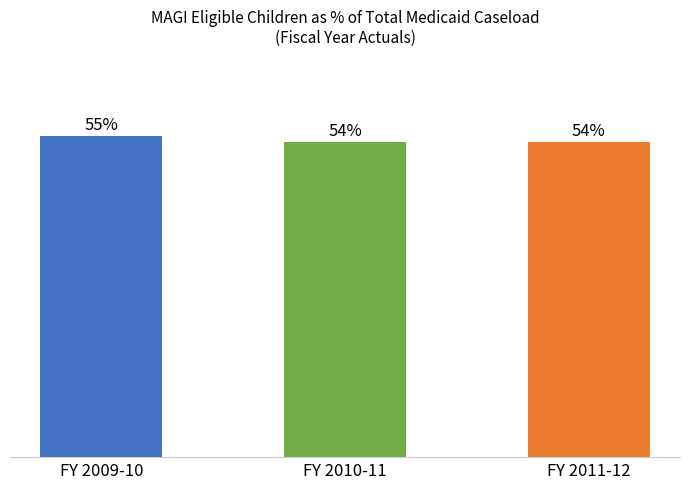

What is the label of the 2nd bar from the left?

FY 2010-11